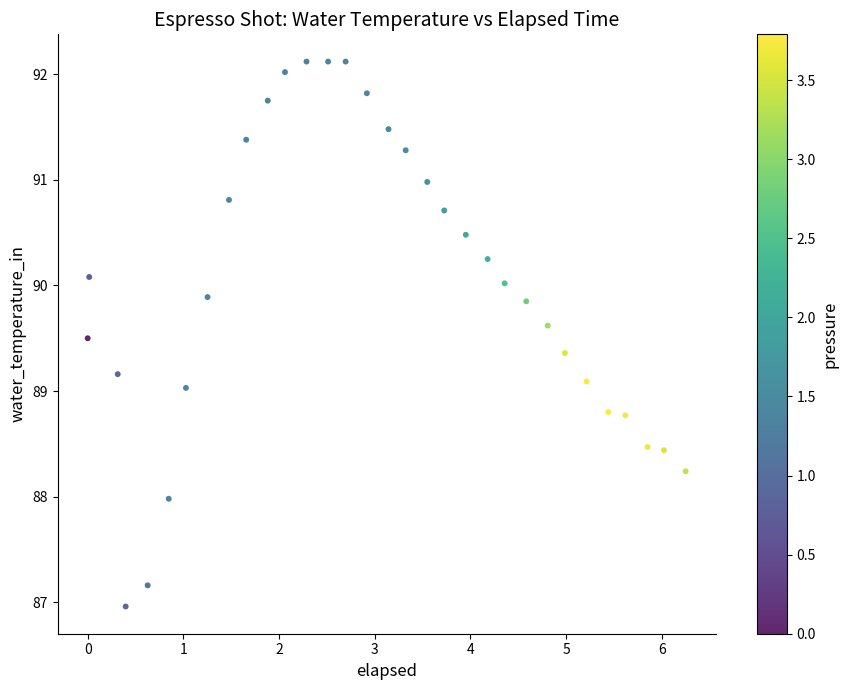

What is the range of X values (max minus min)?

6.2